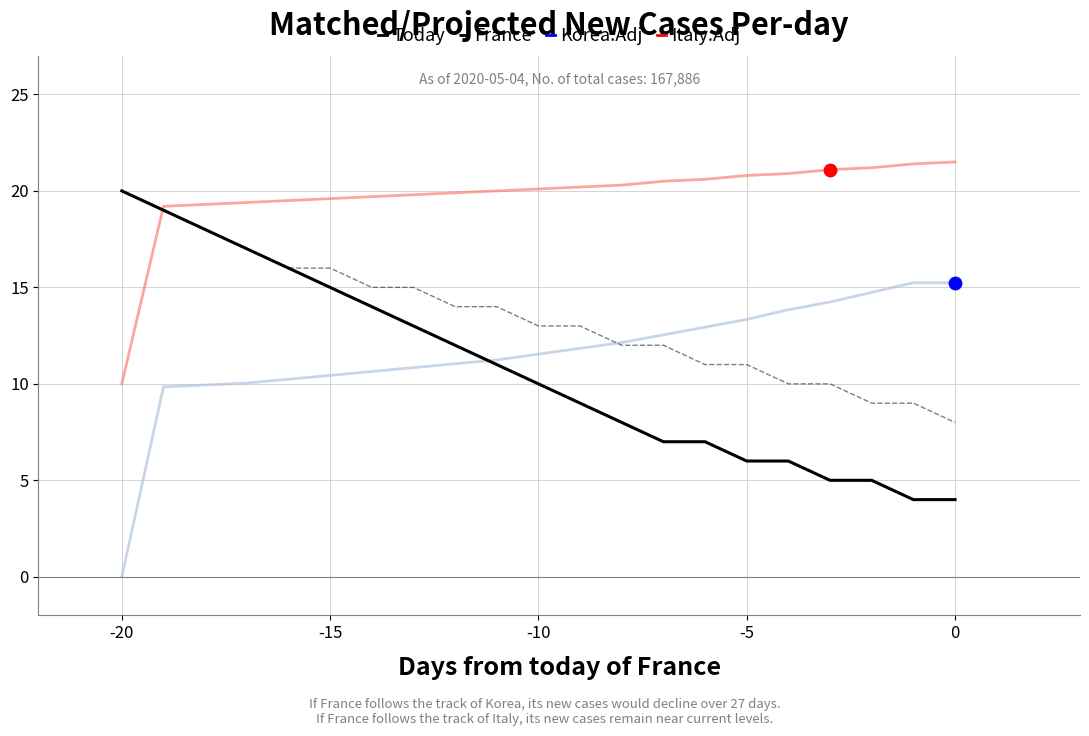

What is the minimum value for Italy.Adj?

10.0